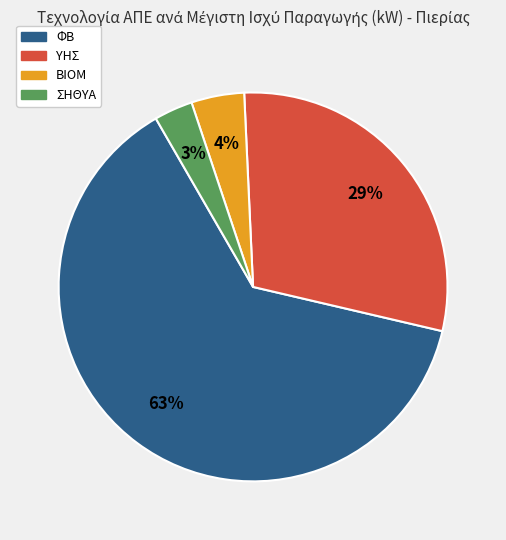

Does any single category account for the majority?

Yes